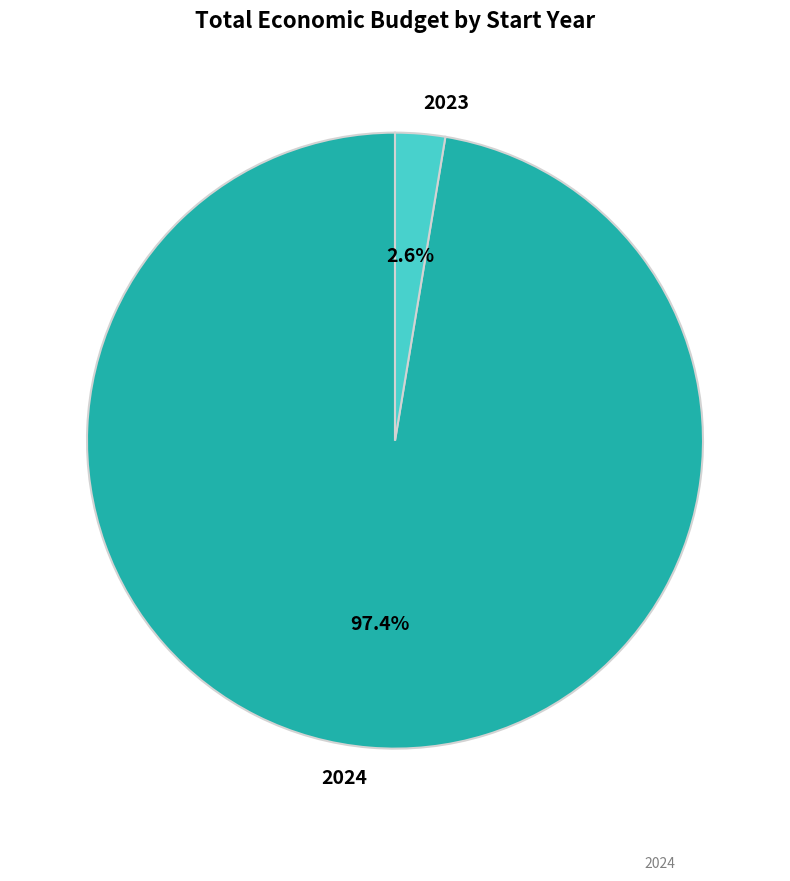

How many segments does this pie chart have?

2